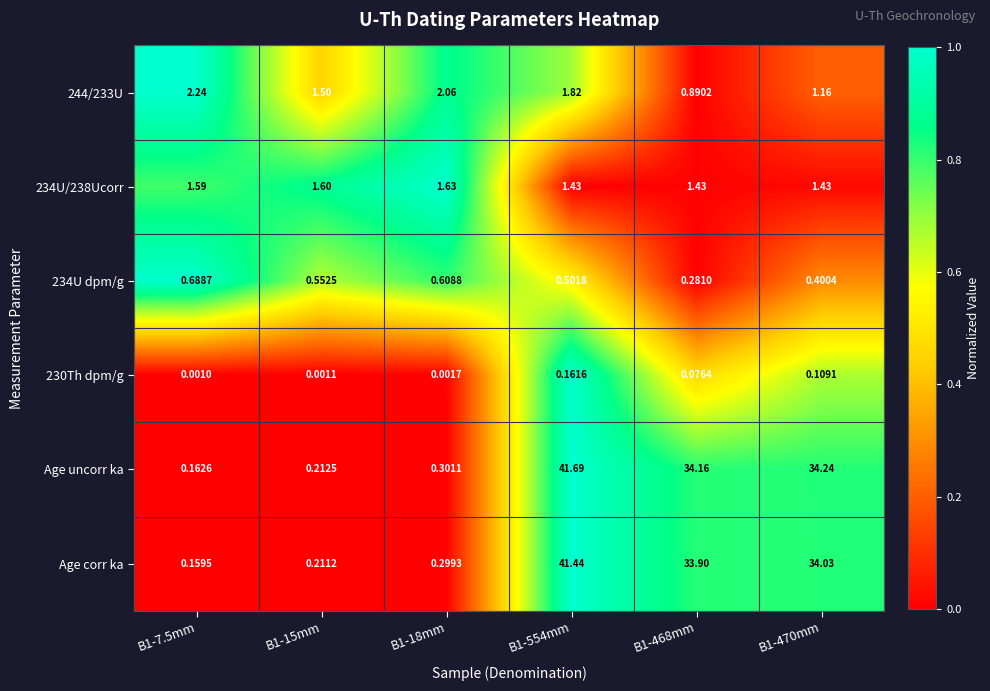

Which series changed the most between B1-7.5mm and B1-470mm?

Age uncorr ka